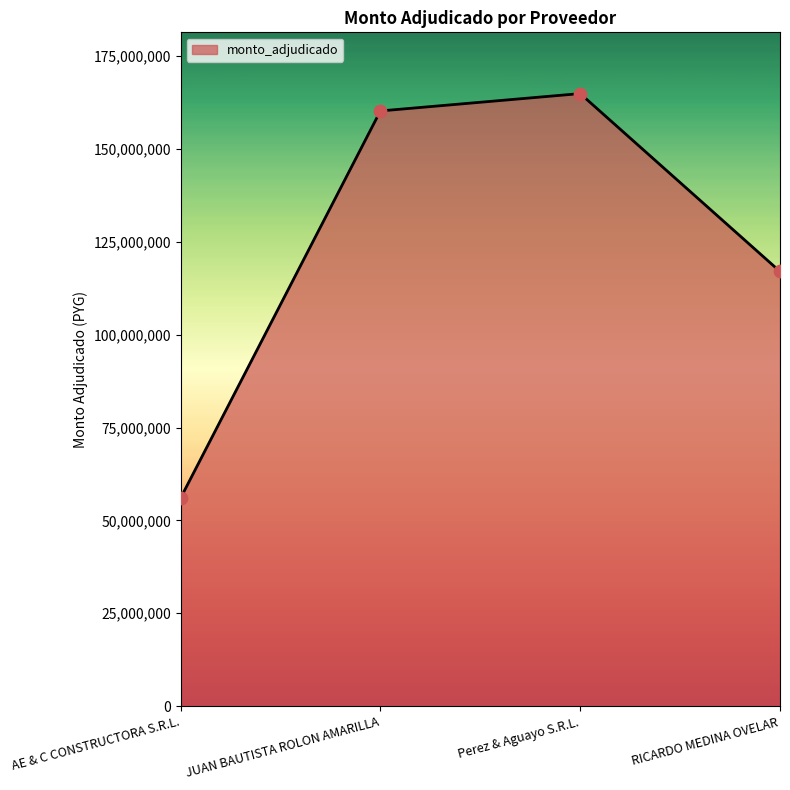

What is the change in value from AE & C CONSTRUCTORA S.R.L. to Perez & Aguayo S.R.L.?

+108930350